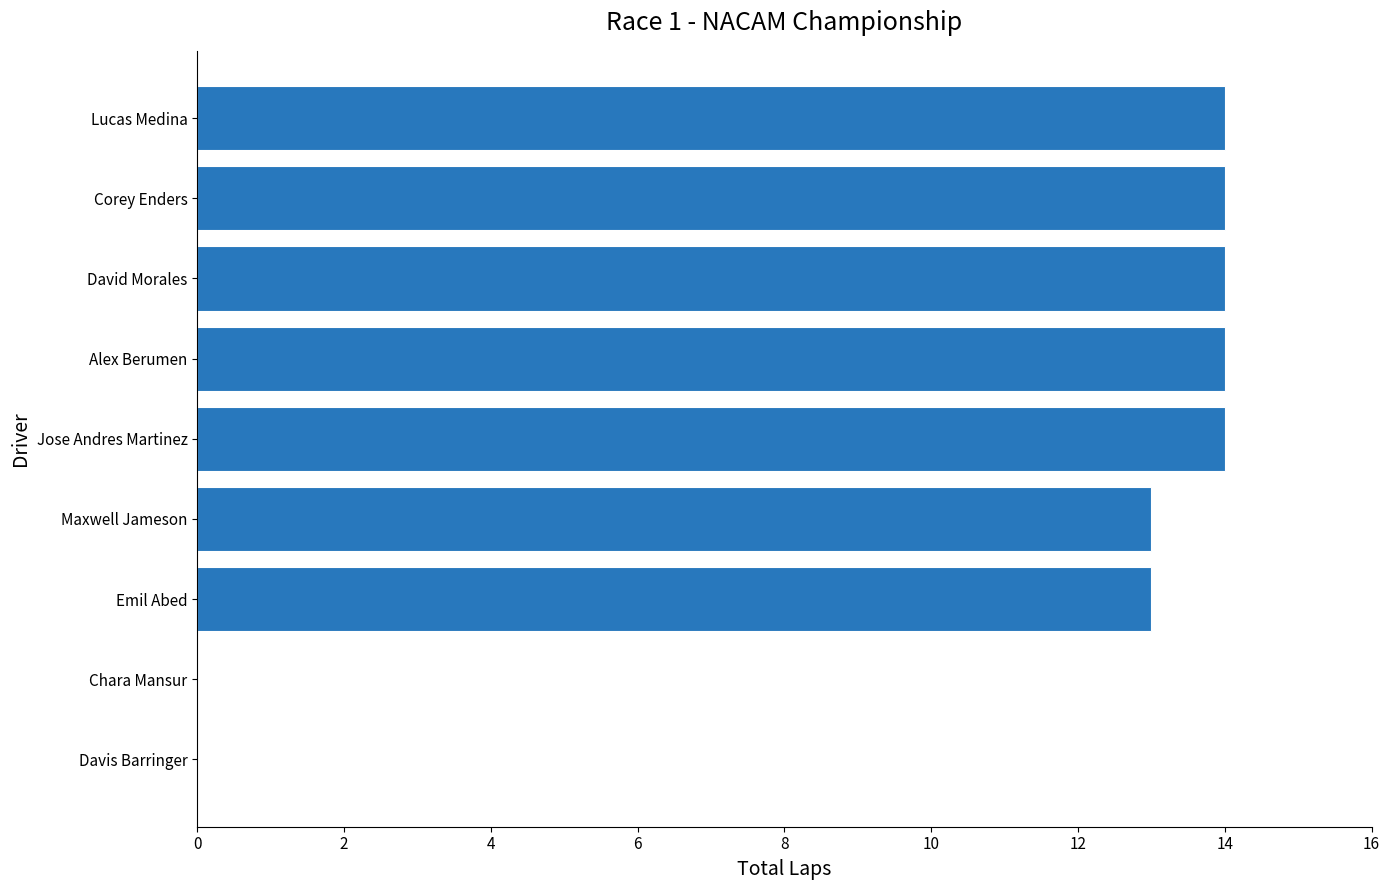

True or false: the data shows 14 at Lucas Medina.

True